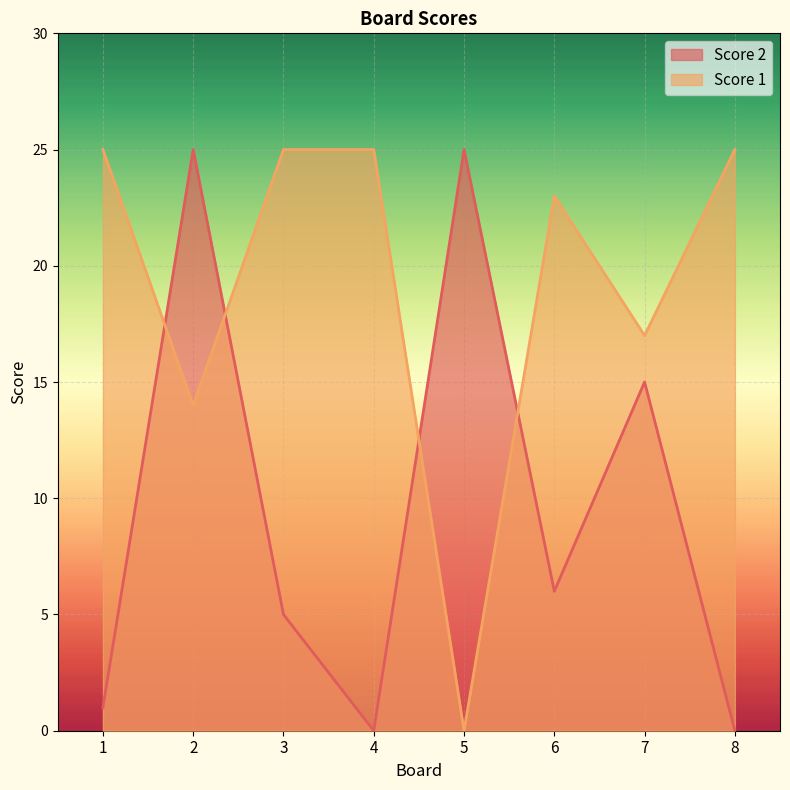

What is the sum of all Score 2 values?

77